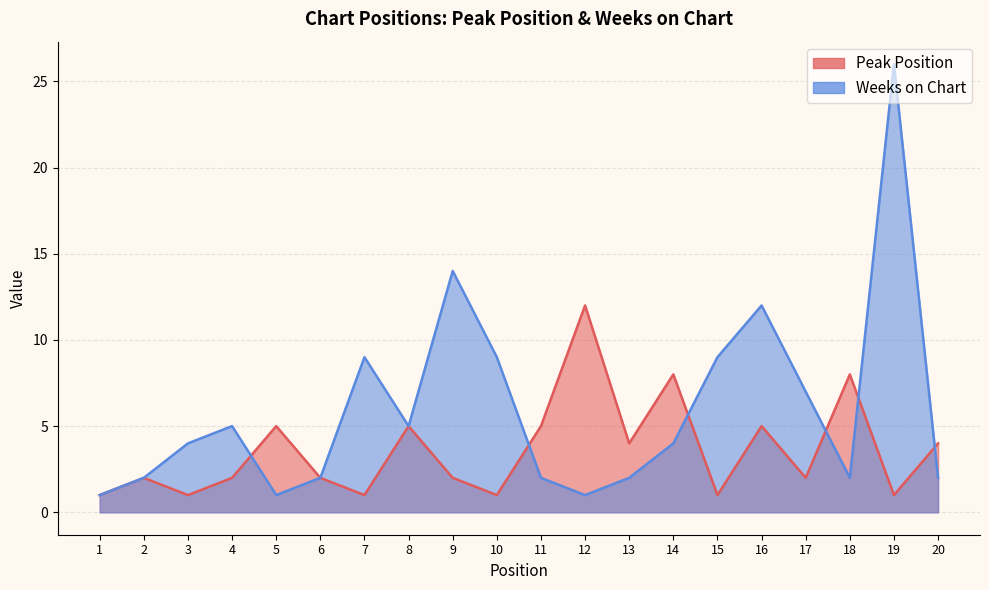

How many lines are shown in the chart?

2